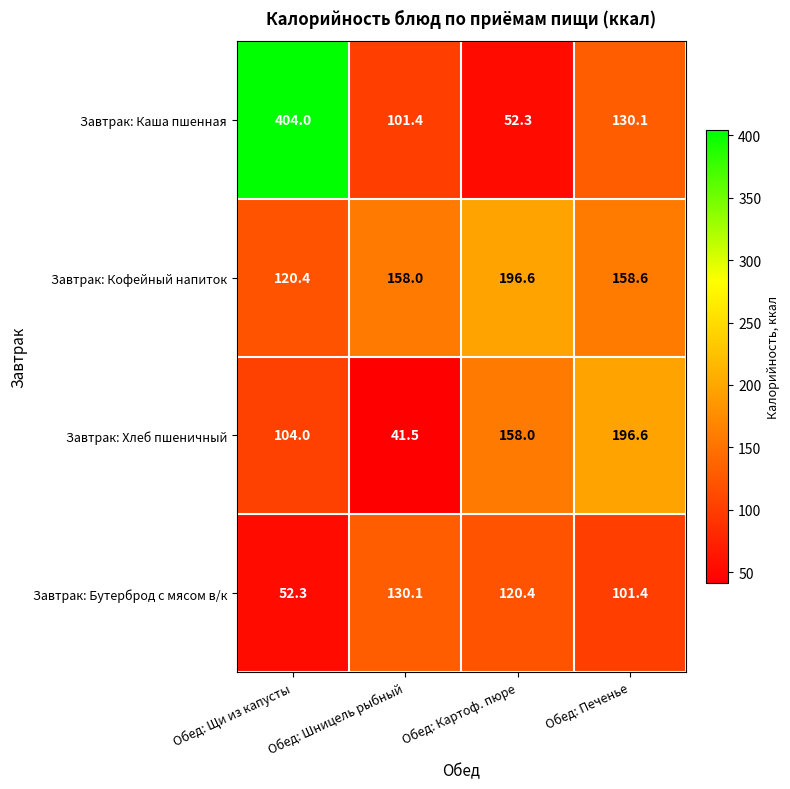

Which series has the largest range (max minus min)?

Завтрак: Каша пшенная